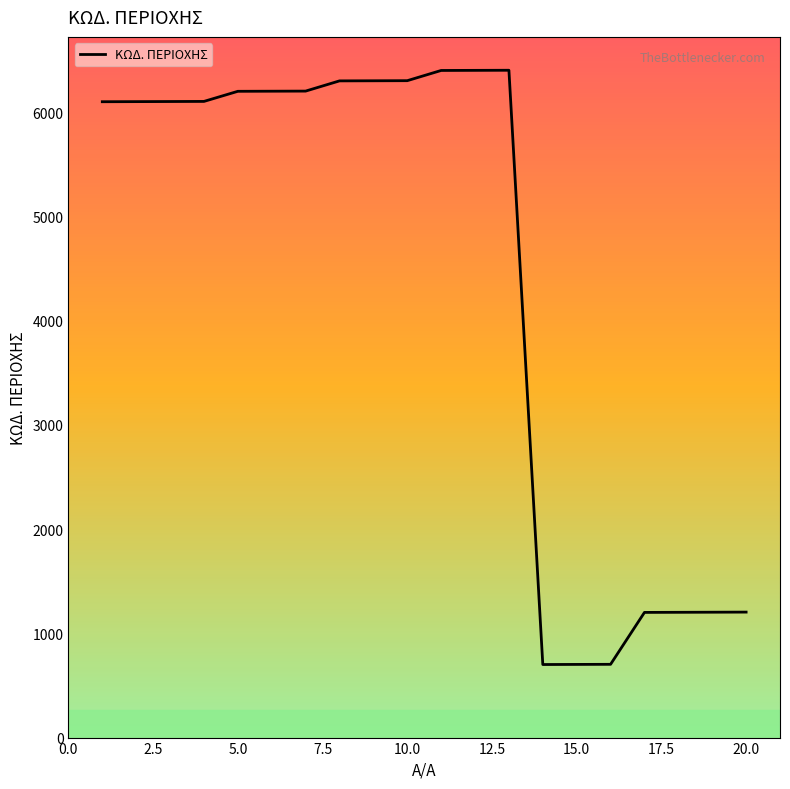

What is the difference between the maximum and minimum values?

5702